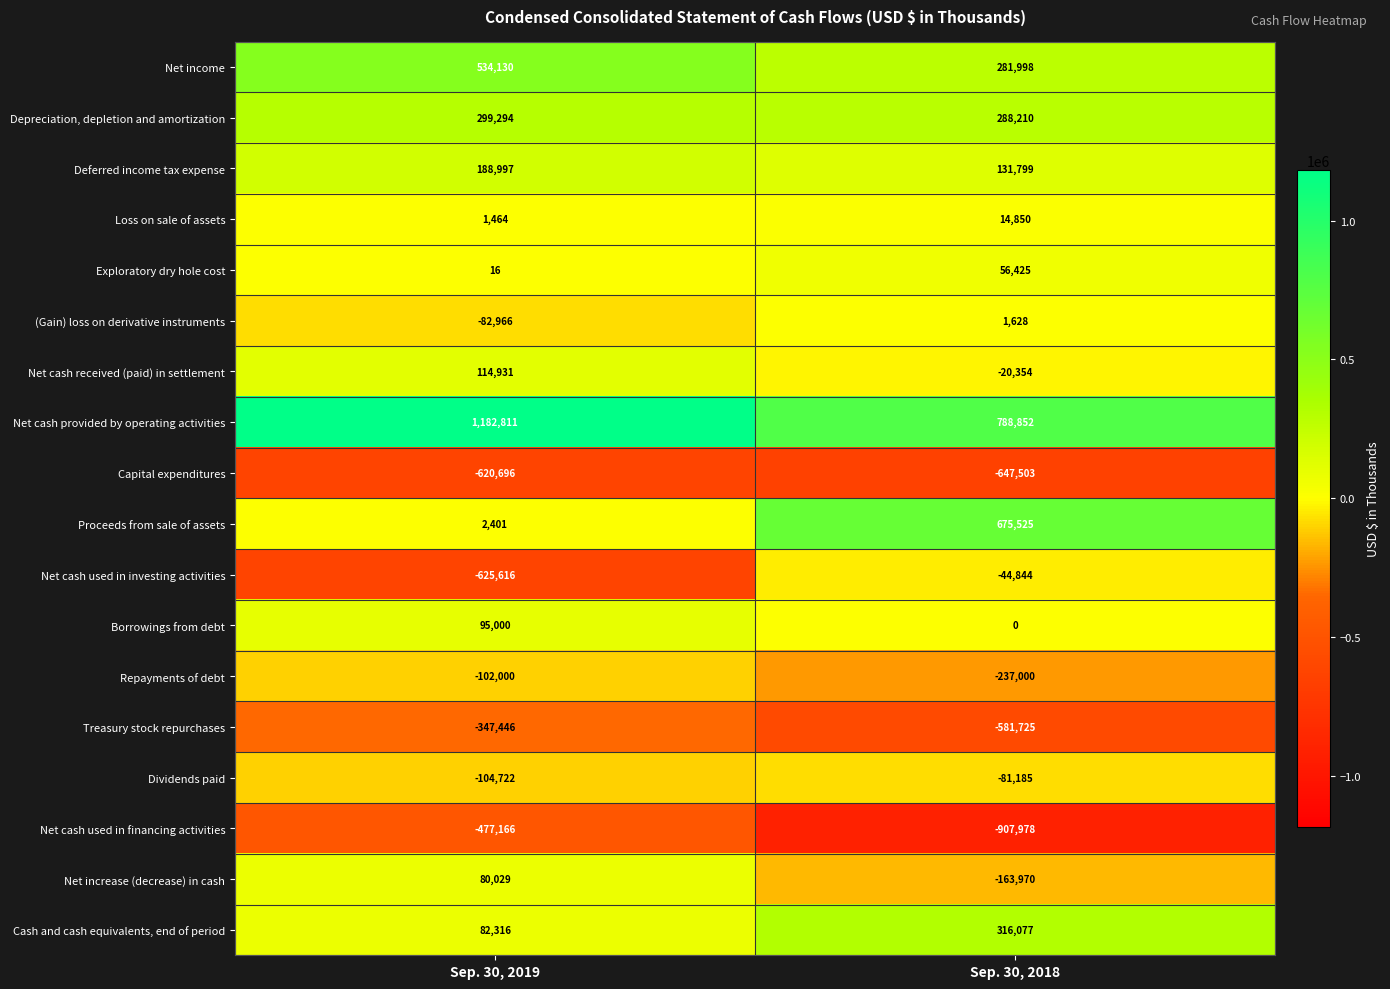

Is the value of Depreciation, depletion and amortization at Sep. 30, 2018 greater than the value of Net cash provided by operating activities at Sep. 30, 2018?

No